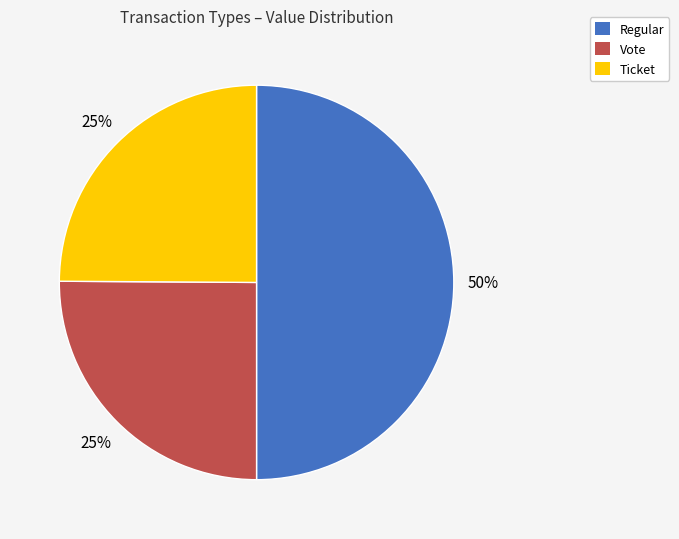

Between Regular and Ticket, which is larger?

Regular